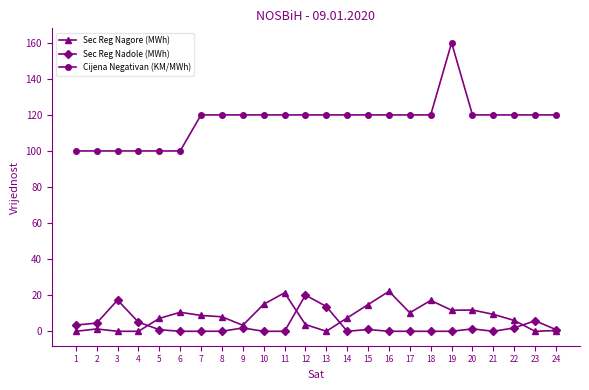

Does the chart have visible grid lines?

No